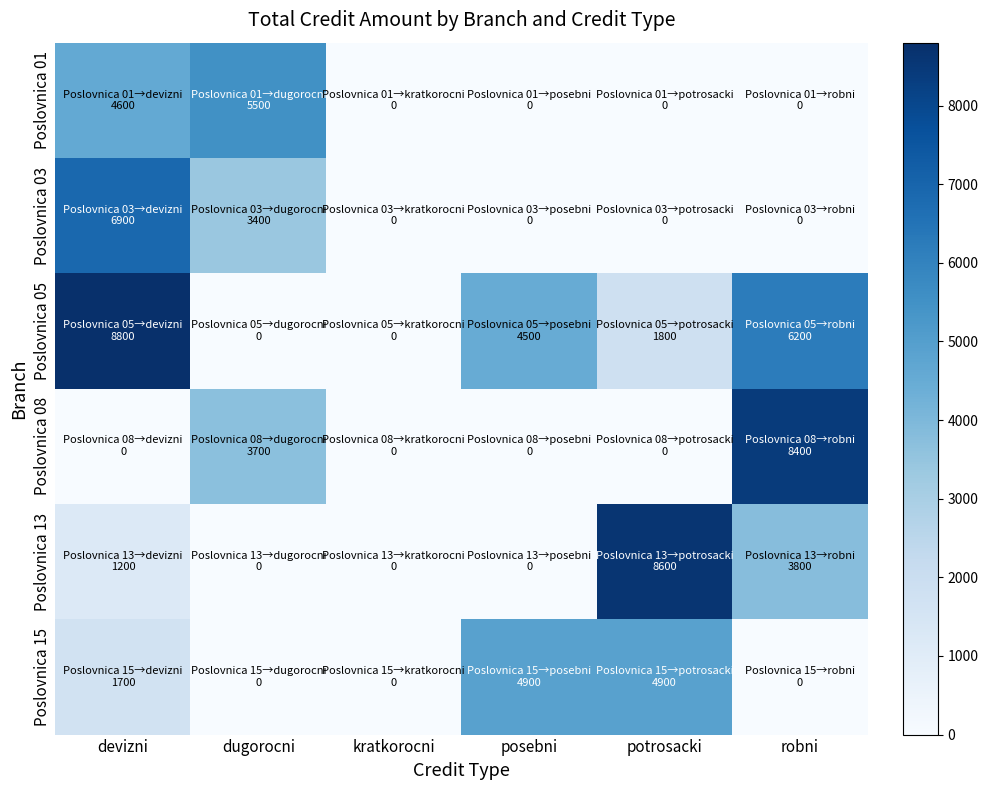

Reading left to right, list all the values displayed in this chart.

Poslovnica 01: devizni=4600	dugorocni=5500	kratkorocni=0	posebni=0	potrosacki=0	robni=0
Poslovnica 03: devizni=6900	dugorocni=3400	kratkorocni=0	posebni=0	potrosacki=0	robni=0
Poslovnica 05: devizni=8800	dugorocni=0	kratkorocni=0	posebni=4500	potrosacki=1800	robni=6200
Poslovnica 08: devizni=0	dugorocni=3700	kratkorocni=0	posebni=0	potrosacki=0	robni=8400
Poslovnica 13: devizni=1200	dugorocni=0	kratkorocni=0	posebni=0	potrosacki=8600	robni=3800
Poslovnica 15: devizni=1700	dugorocni=0	kratkorocni=0	posebni=4900	potrosacki=4900	robni=0